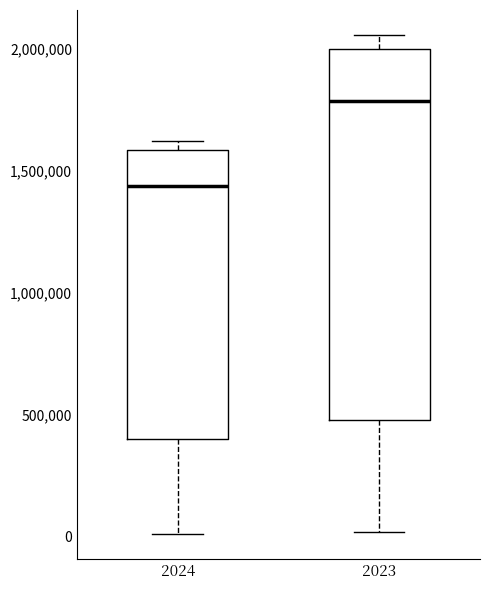

Which box has the lowest median line?

2024